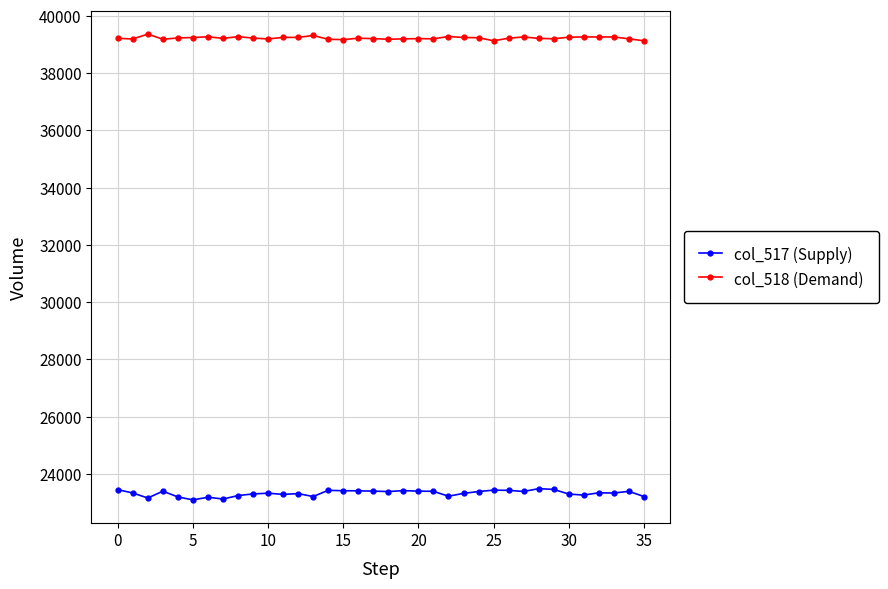

Rank the series by their maximum value, from highest to lowest.

col_518 (Demand), col_517 (Supply)